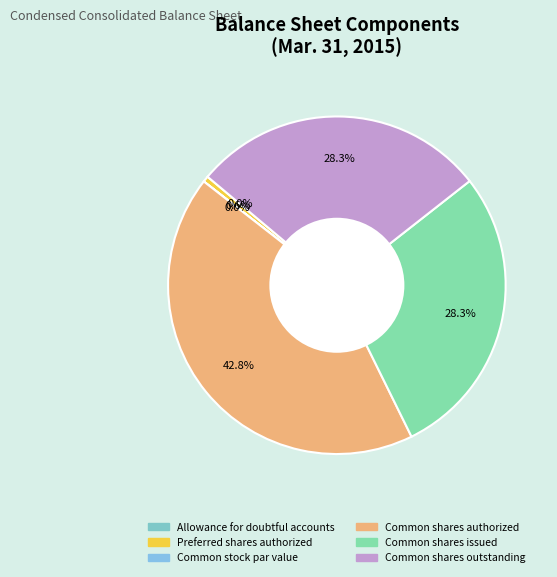

Is there any slice that represents more than half of the pie?

No